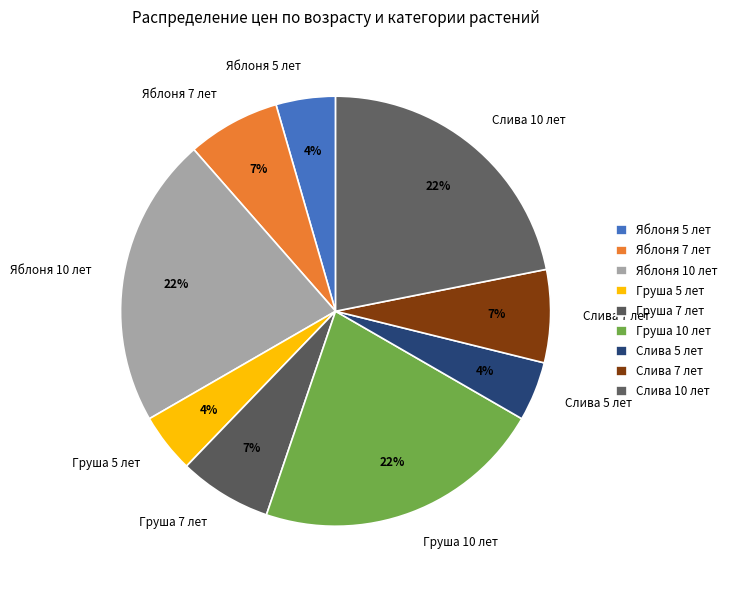

What percentage is the Груша 10 лет slice, to the nearest percent?

22%